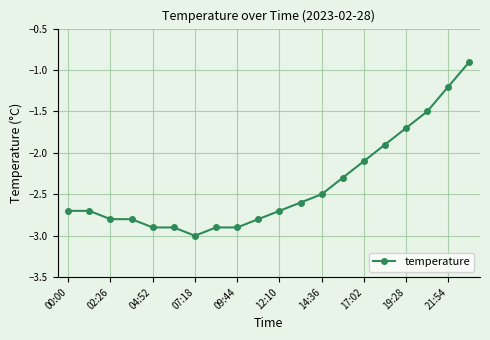

What is the value of the 17th point from the left?

-1.7